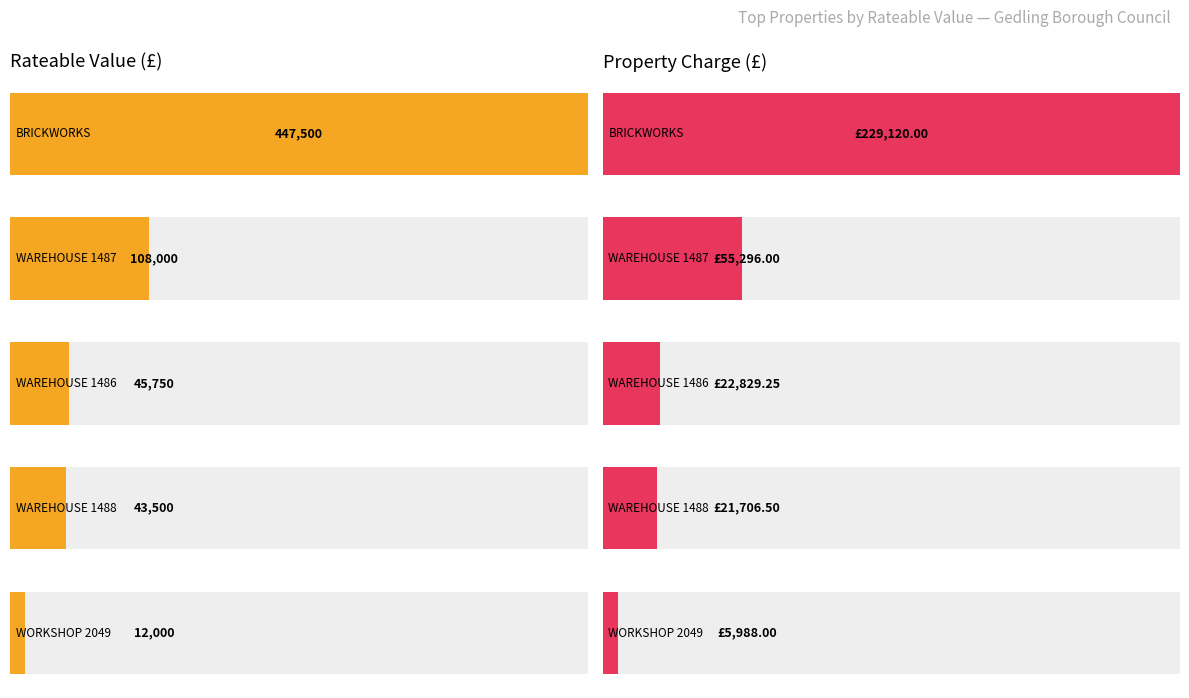

Where is Property Charge (£) nearest to the value 114560?

WAREHOUSE 1487